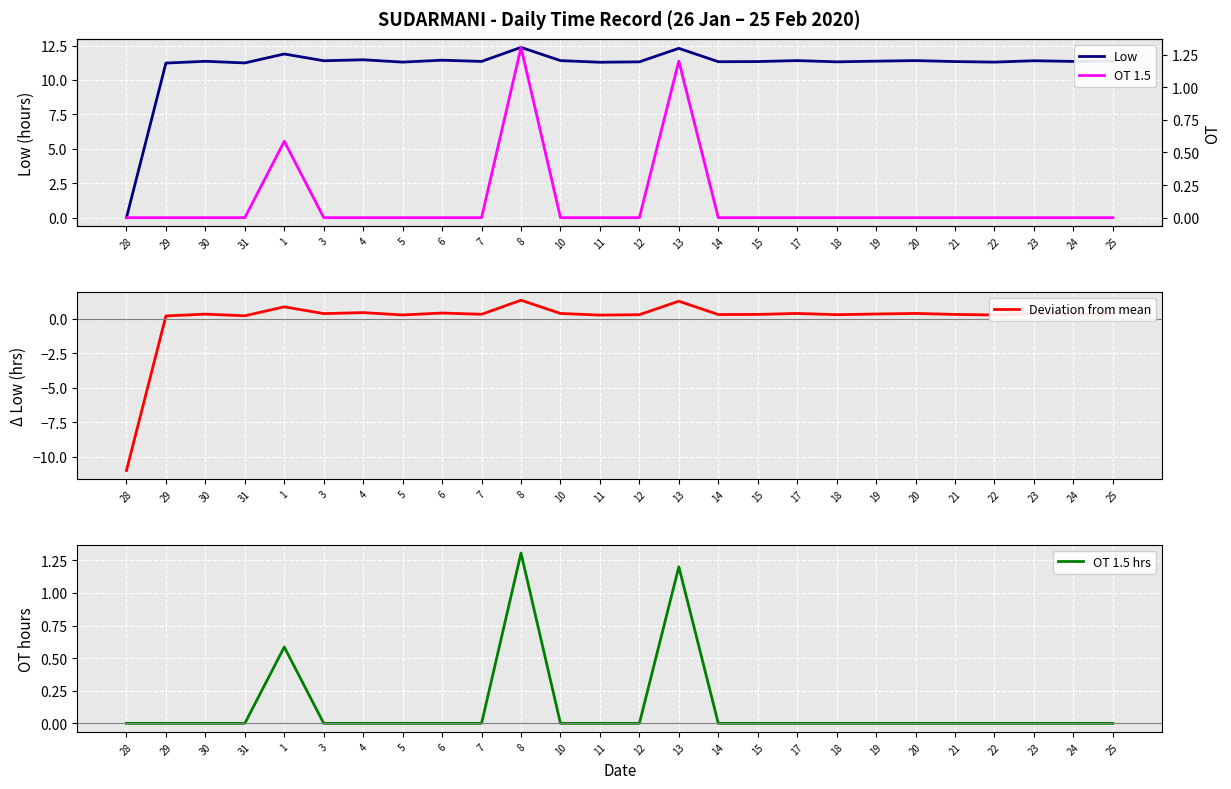

Where is the first local maximum for OT 1.5?

1